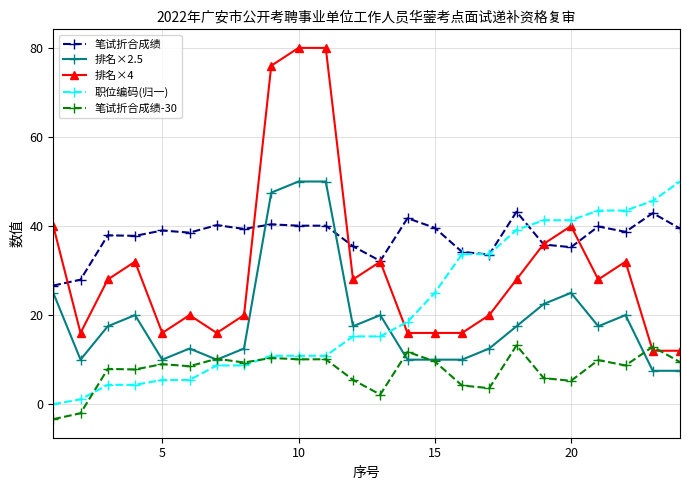

What is the lowest value of the 排名×2.5 series?

7.5